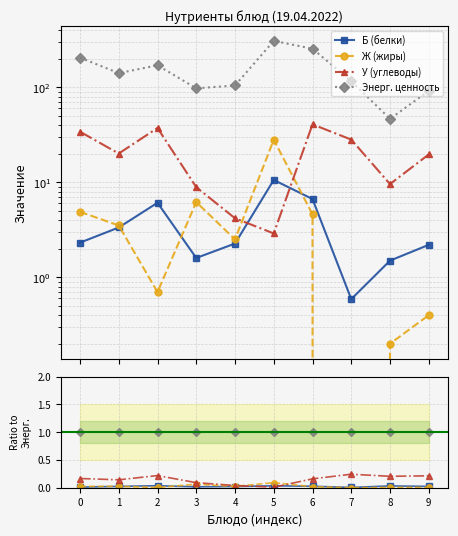

What are all the series names shown in the legend?

Б (белки), Ж (жиры), У (углеводы), Энерг. ценность